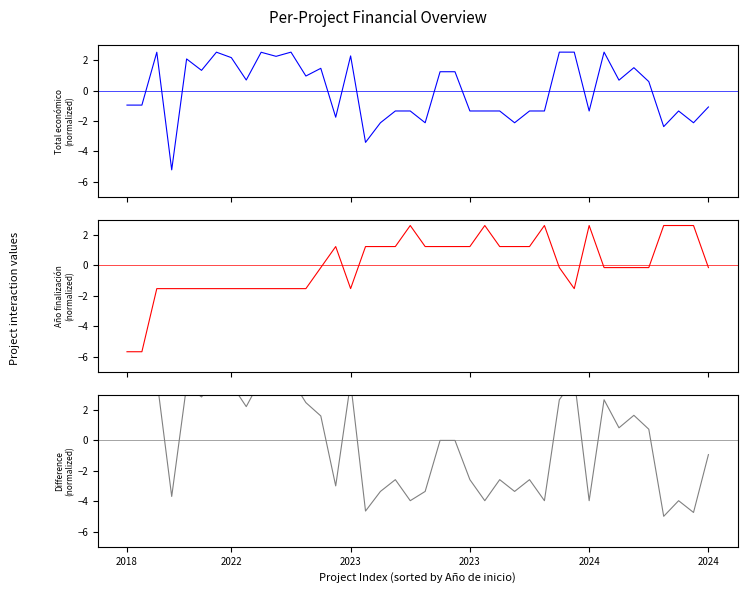

Does the chart display data point markers on the line(s)?

No